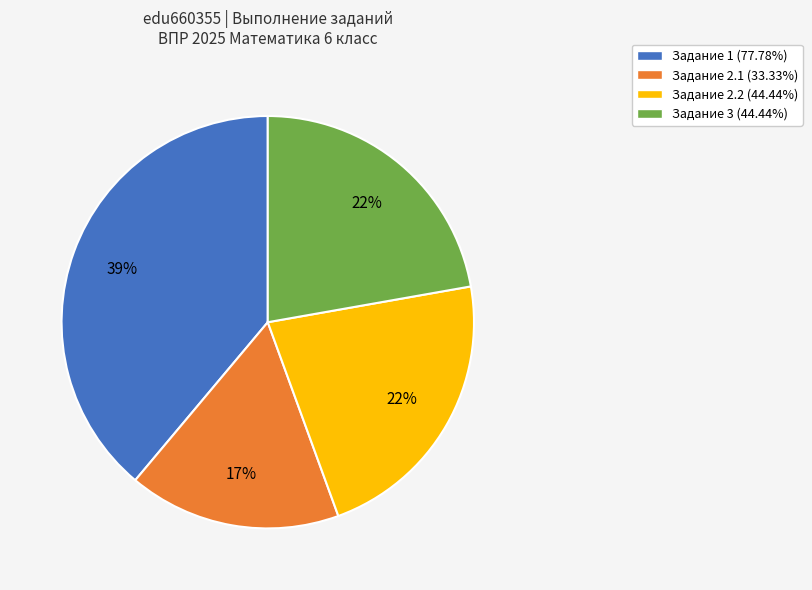

To the nearest percent, what is the average slice percentage?

25%